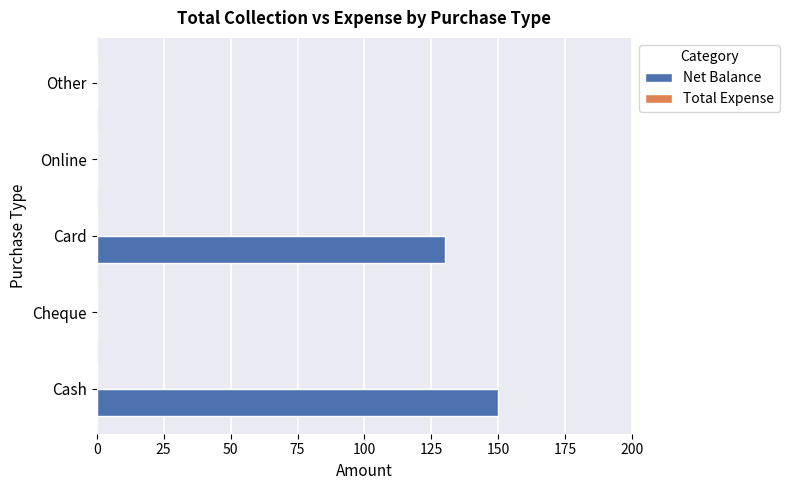

What is the sum of the values at Card and Other?

130